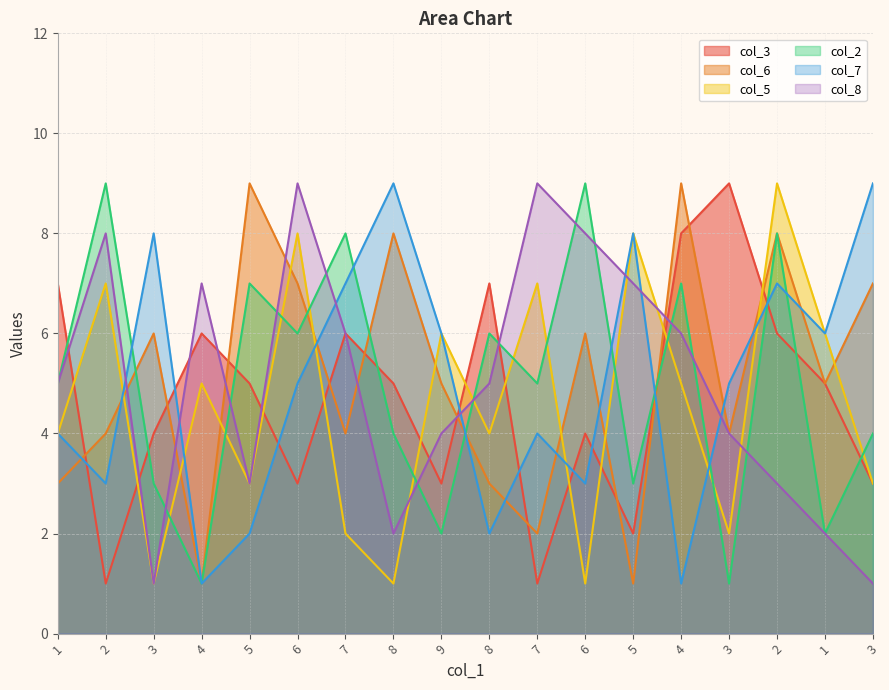

What is the spread (max minus min) of values at 9?

4